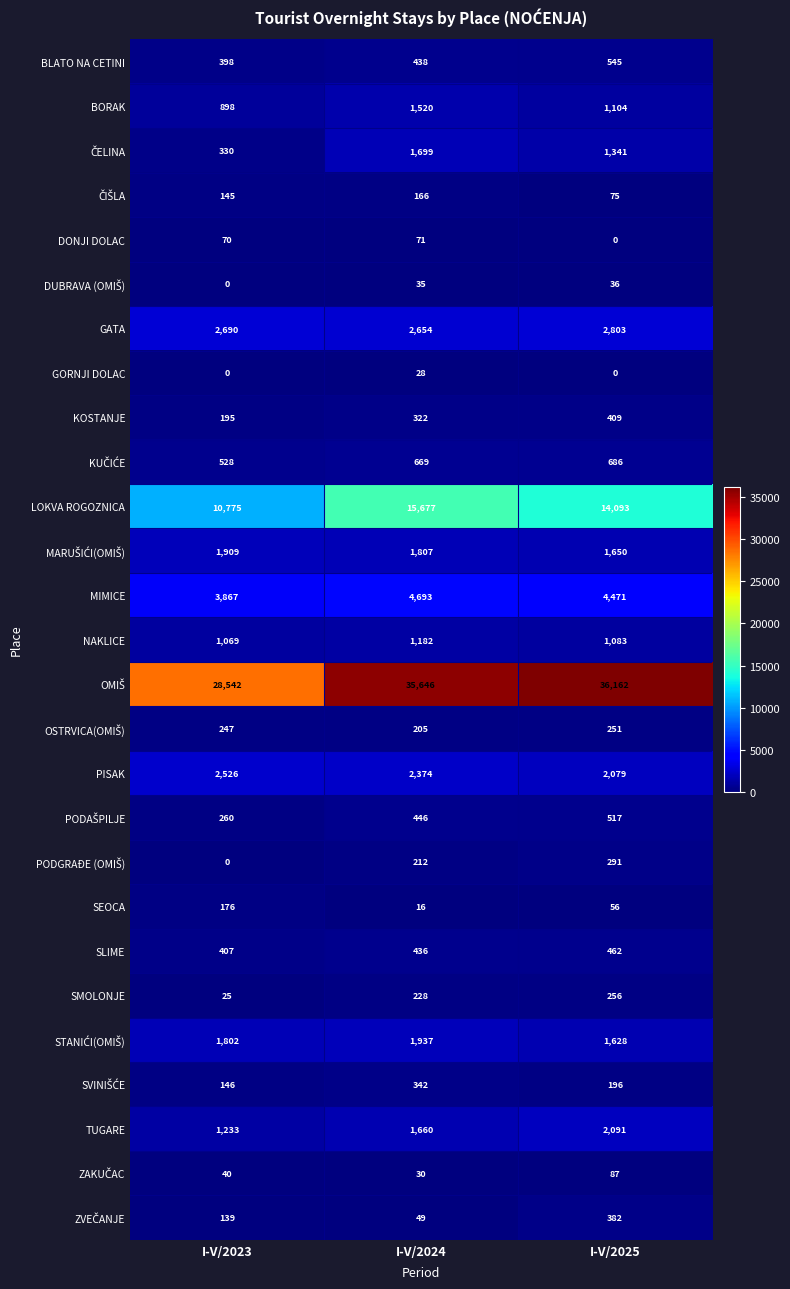

What is the sum of all LOKVA ROGOZNICA values?

40545